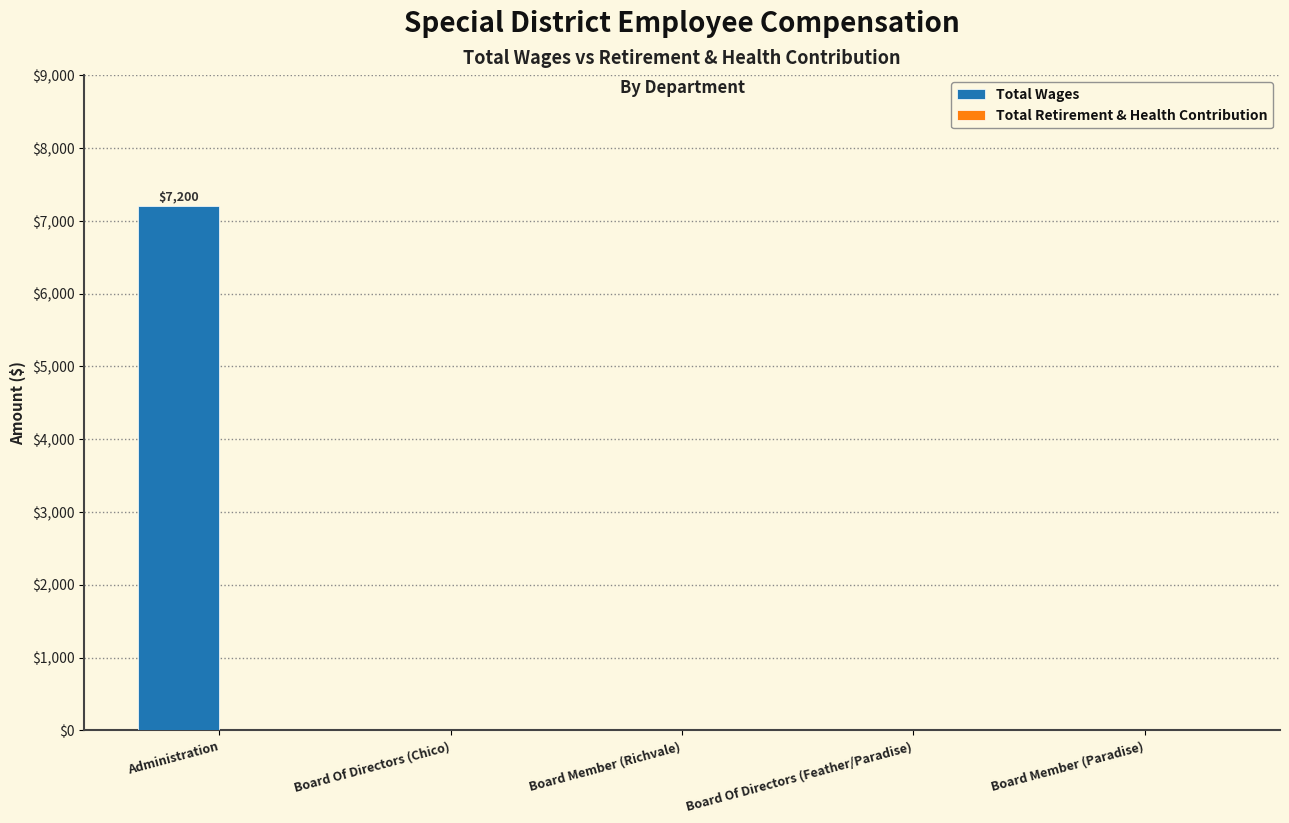

Reading right to left, extract all data points from this chart.

Board Member (Paradise)=0	Board Of Directors (Feather/Paradise)=0	Board Member (Richvale)=0	Board Of Directors (Chico)=0	Administration=7200